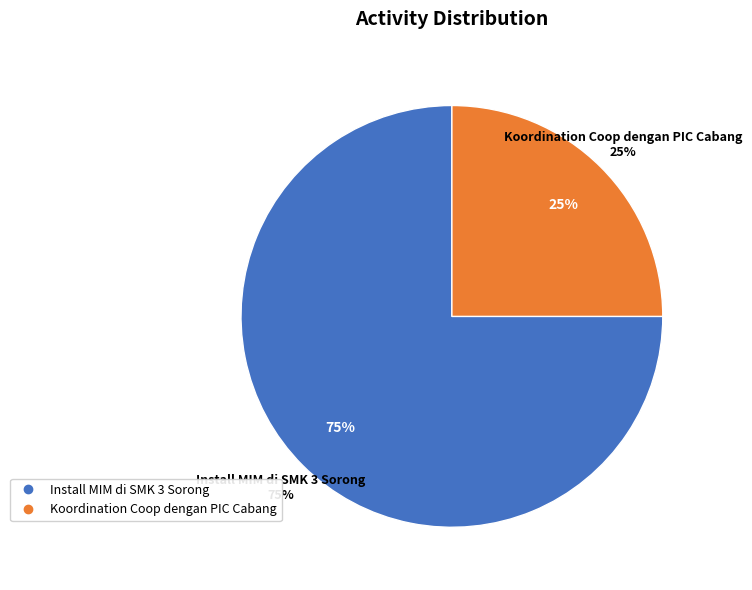

Count the number of slices in the pie.

2